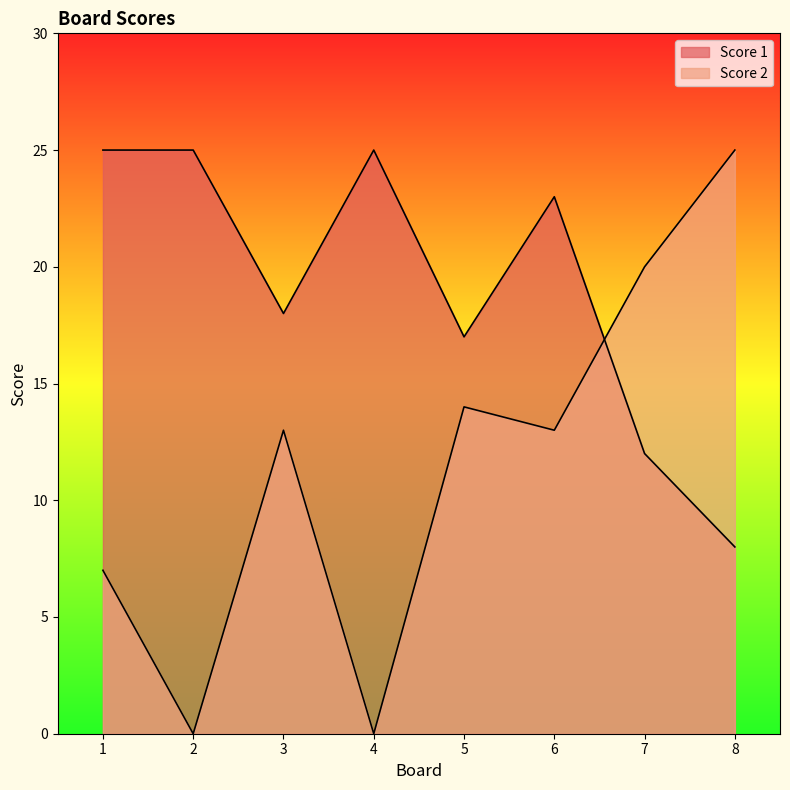

What are all the series names shown in the legend?

Score 1, Score 2